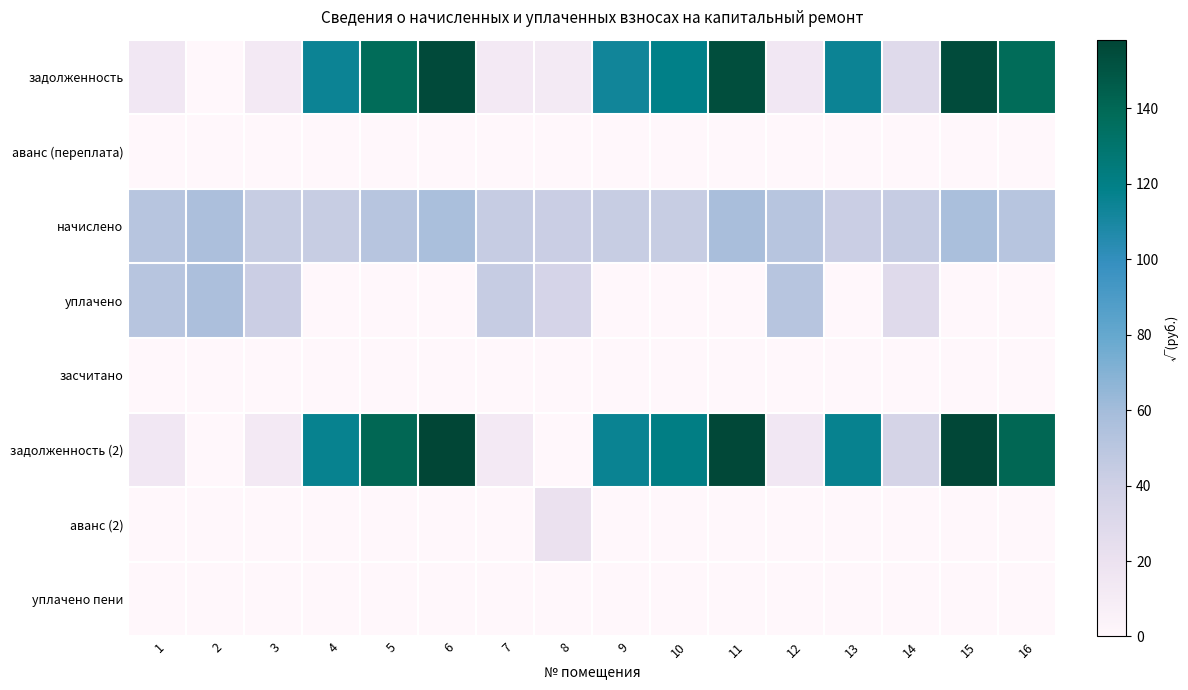

At which category is the sum across all series the highest?

6